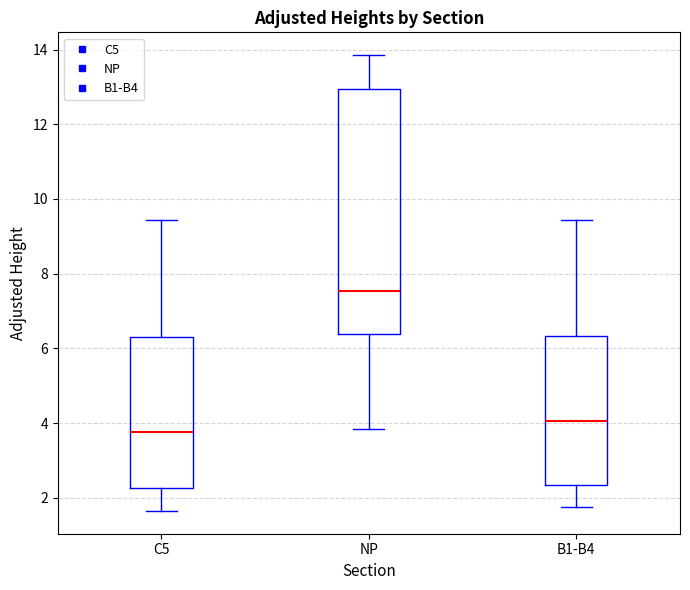

Reading left to right, read every box against the y-axis: the position of its median line, the range the box covers, and the ends of its whiskers. The values are not printed on the chart, so give them approximately, as read against the axis.

C5: median 3.8, box 2.2 to 6.4, whiskers 1.6 to 9.4
NP: median 7.6, box 6.4 to 13.0, whiskers 3.8 to 13.8
B1-B4: median 4.0, box 2.4 to 6.4, whiskers 1.8 to 9.4